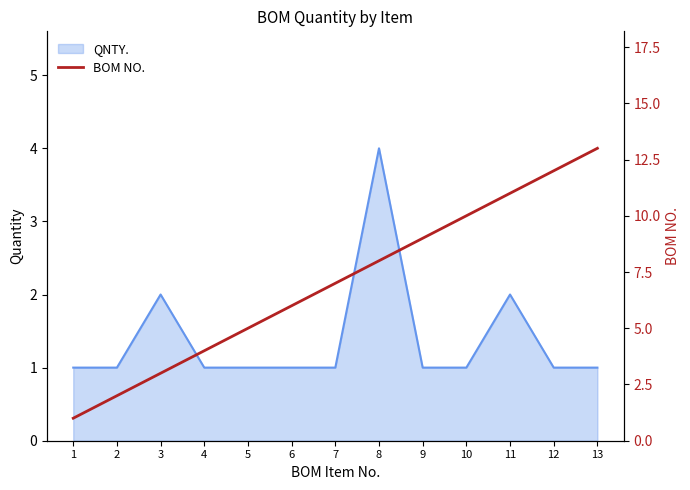

Is it true that the value at 6 is 9?

False